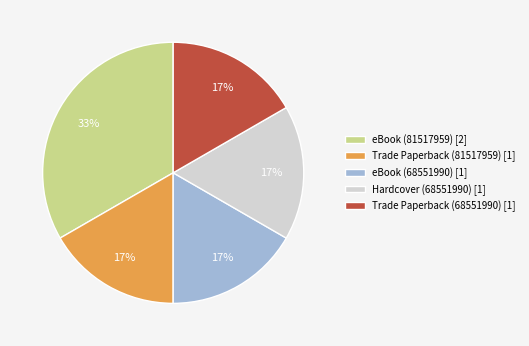

To the nearest percent, what portion does eBook (81517959) represent?

33%